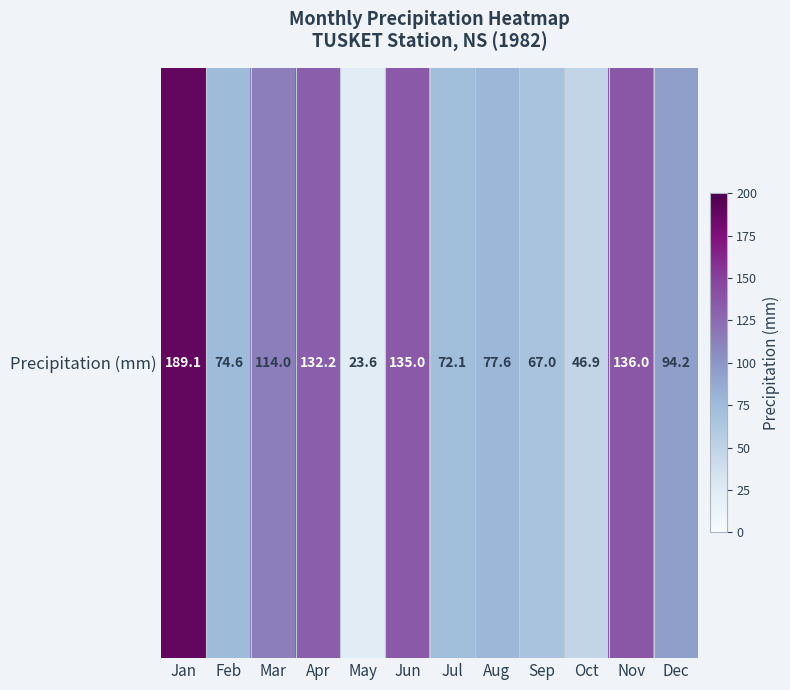

What is the maximum value shown in the chart?

189.1